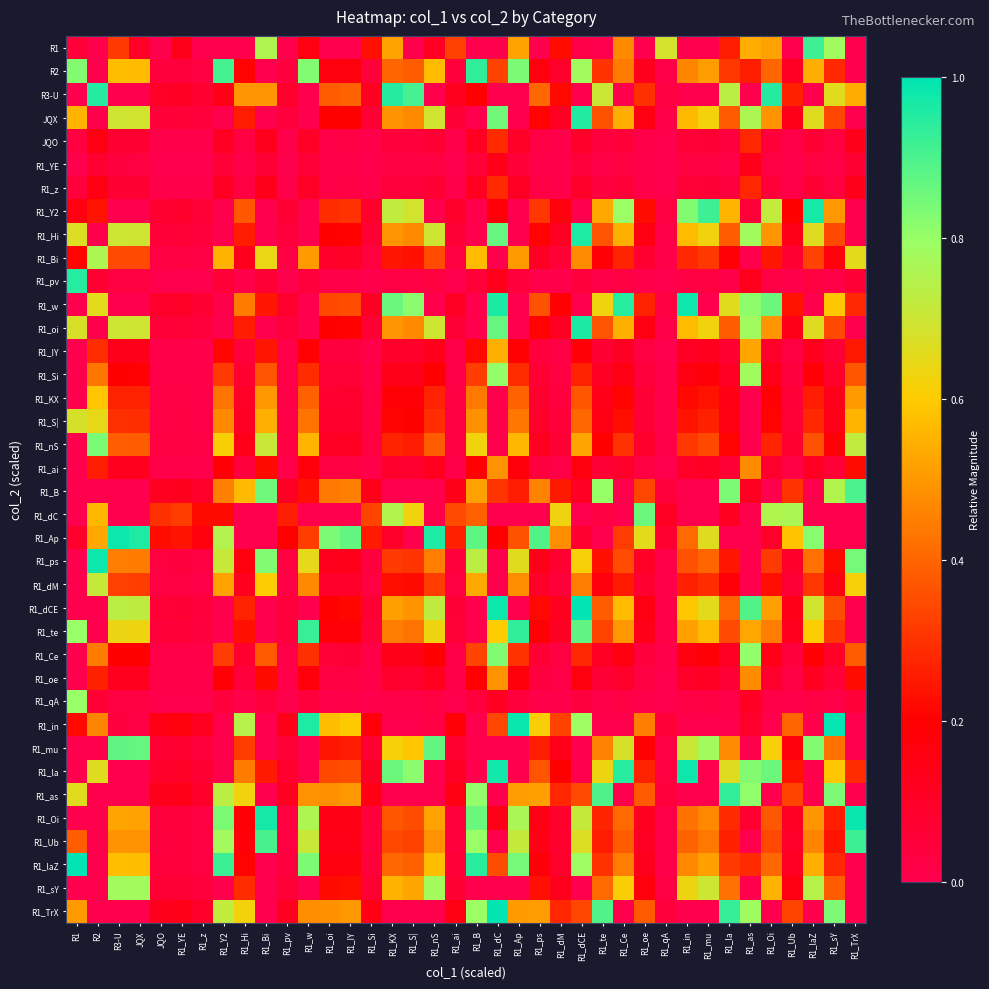

Reading right to left, what are all the values shown in this chart?

R1: R1_TrX=-0.5	R1_sY=0.8	R1_laZ=0.9	R1_Ub=-0.9	R1_Oi=0.5	R1_as=0.5	R1_la=0.3	R1_mu=-0.5	R1_in=-0.8	R1_qA=0.7	R1_oe=-0.2	R1_Ce=0.5	R1_te=-0.3	R1_dCE=0.0	R1_dM=0.2	R1_ps=-0.2	R1_Ap=0.5	R1_dC=-0.3	R1_B=-1.0	R1_ai=0.3	R1_nS=0.1	R1_S|=-0.3	R1_KX=0.5	R1_Si=0.2	R1_IY=-0.4	R1_oi=-0.6	R1_w=0.2	R1_pv=-0.3	R1_Bi=0.8	R1_Hi=-0.4	R1_Y2=-0.1	R1_z=-0.5	R1_YE=0.1	JQO=-0.0	JQX=0.1	R3-U=0.3	R2=-0.3	R1=0.1
R2: R1_TrX=-0.9	R1_sY=0.3	R1_laZ=0.5	R1_Ub=0.1	R1_Oi=0.4	R1_as=0.3	R1_la=0.3	R1_mu=0.5	R1_in=0.5	R1_qA=0.0	R1_oe=0.1	R1_Ce=0.4	R1_te=0.3	R1_dCE=0.8	R1_dM=0.1	R1_ps=0.2	R1_Ap=0.8	R1_dC=0.3	R1_B=0.9	R1_ai=0.1	R1_nS=0.6	R1_S|=0.4	R1_KX=0.4	R1_Si=0.0	R1_IY=0.2	R1_oi=0.2	R1_w=0.8	R1_pv=0.0	R1_Bi=-0.9	R1_Hi=0.2	R1_Y2=0.9	R1_z=0.0	R1_YE=0.0	JQO=0.0	JQX=0.6	R3-U=0.6	R2=-0.8	R1=0.8
R3-U: R1_TrX=0.5	R1_sY=0.7	R1_laZ=-0.7	R1_Ub=0.3	R1_Oi=1.0	R1_as=-0.7	R1_la=0.7	R1_mu=-0.8	R1_in=-0.9	R1_qA=0.0	R1_oe=0.3	R1_Ce=-1.0	R1_te=0.7	R1_dCE=-0.2	R1_dM=0.2	R1_ps=0.4	R1_Ap=-0.0	R1_dC=-0.5	R1_B=0.2	R1_ai=0.1	R1_nS=-0.7	R1_S|=0.9	R1_KX=1.0	R1_Si=0.1	R1_IY=0.4	R1_oi=0.4	R1_w=-0.0	R1_pv=0.1	R1_Bi=0.5	R1_Hi=0.5	R1_Y2=0.1	R1_z=0.1	R1_YE=0.1	JQO=0.1	JQX=-0.7	R3-U=-0.7	R2=1.0	R1=-0.2
JQX: R1_TrX=-0.7	R1_sY=0.3	R1_laZ=0.7	R1_Ub=0.1	R1_Oi=0.5	R1_as=0.8	R1_la=0.4	R1_mu=0.6	R1_in=0.6	R1_qA=0.0	R1_oe=0.2	R1_Ce=0.5	R1_te=0.4	R1_dCE=1.0	R1_dM=0.1	R1_ps=0.2	R1_Ap=-1.0	R1_dC=0.8	R1_B=-0.9	R1_ai=0.1	R1_nS=0.7	R1_S|=0.5	R1_KX=0.5	R1_Si=0.1	R1_IY=0.2	R1_oi=0.2	R1_w=-1.0	R1_pv=0.0	R1_Bi=-0.7	R1_Hi=0.3	R1_Y2=-0.9	R1_z=0.0	R1_YE=0.1	JQO=0.1	JQX=0.7	R3-U=0.7	R2=-0.5	R1=0.6
JQO: R1_TrX=0.1	R1_sY=0.0	R1_laZ=0.1	R1_Ub=0.0	R1_Oi=0.0	R1_as=0.3	R1_la=0.0	R1_mu=0.1	R1_in=0.1	R1_qA=0.0	R1_oe=0.0	R1_Ce=0.1	R1_te=0.0	R1_dCE=0.1	R1_dM=0.0	R1_ps=0.0	R1_Ap=0.1	R1_dC=0.3	R1_B=0.1	R1_ai=0.0	R1_nS=0.1	R1_S|=0.0	R1_KX=0.0	R1_Si=0.0	R1_IY=0.0	R1_oi=0.0	R1_w=0.1	R1_pv=0.0	R1_Bi=0.1	R1_Hi=0.0	R1_Y2=0.1	R1_z=0.0	R1_YE=0.0	JQO=0.0	JQX=0.1	R3-U=0.1	R2=0.2	R1=0.0
R1_YE: R1_TrX=0.1	R1_sY=0.0	R1_laZ=0.0	R1_Ub=0.0	R1_Oi=0.0	R1_as=0.1	R1_la=0.0	R1_mu=0.0	R1_in=0.0	R1_qA=0.0	R1_oe=0.0	R1_Ce=0.0	R1_te=0.0	R1_dCE=0.0	R1_dM=0.0	R1_ps=0.0	R1_Ap=0.1	R1_dC=0.1	R1_B=0.1	R1_ai=0.0	R1_nS=0.0	R1_S|=0.0	R1_KX=0.0	R1_Si=0.0	R1_IY=0.0	R1_oi=0.0	R1_w=0.1	R1_pv=0.0	R1_Bi=0.1	R1_Hi=0.0	R1_Y2=0.1	R1_z=0.0	R1_YE=0.0	JQO=0.0	JQX=0.0	R3-U=0.0	R2=0.1	R1=-1.0
R1_z: R1_TrX=0.1	R1_sY=0.0	R1_laZ=0.1	R1_Ub=0.0	R1_Oi=0.0	R1_as=0.3	R1_la=0.0	R1_mu=0.1	R1_in=0.1	R1_qA=0.0	R1_oe=0.0	R1_Ce=0.1	R1_te=0.0	R1_dCE=0.1	R1_dM=0.0	R1_ps=0.0	R1_Ap=0.1	R1_dC=0.3	R1_B=0.1	R1_ai=0.0	R1_nS=0.1	R1_S|=0.0	R1_KX=0.0	R1_Si=0.0	R1_IY=0.0	R1_oi=0.0	R1_w=0.1	R1_pv=0.0	R1_Bi=0.1	R1_Hi=0.0	R1_Y2=0.1	R1_z=0.0	R1_YE=0.0	JQO=0.0	JQX=0.1	R3-U=0.1	R2=0.2	R1=0.0
R1_Y2: R1_TrX=-0.1	R1_sY=0.5	R1_laZ=1.0	R1_Ub=0.2	R1_Oi=0.7	R1_as=0.1	R1_la=0.6	R1_mu=0.9	R1_in=0.8	R1_qA=0.0	R1_oe=0.2	R1_Ce=0.8	R1_te=0.5	R1_dCE=-0.6	R1_dM=0.2	R1_ps=0.3	R1_Ap=-0.5	R1_dC=0.2	R1_B=-0.3	R1_ai=0.1	R1_nS=-1.0	R1_S|=0.7	R1_KX=0.7	R1_Si=0.1	R1_IY=0.3	R1_oi=0.3	R1_w=-0.5	R1_pv=0.1	R1_Bi=-0.1	R1_Hi=0.4	R1_Y2=-0.4	R1_z=0.1	R1_YE=0.1	JQO=0.1	JQX=-1.0	R3-U=-1.0	R2=0.2	R1=0.2
R1_Hi: R1_TrX=-0.7	R1_sY=0.3	R1_laZ=0.7	R1_Ub=0.1	R1_Oi=0.5	R1_as=0.8	R1_la=0.4	R1_mu=0.6	R1_in=0.6	R1_qA=0.0	R1_oe=0.2	R1_Ce=0.5	R1_te=0.4	R1_dCE=1.0	R1_dM=0.1	R1_ps=0.2	R1_Ap=-1.0	R1_dC=0.9	R1_B=-0.9	R1_ai=0.1	R1_nS=0.7	R1_S|=0.5	R1_KX=0.5	R1_Si=0.1	R1_IY=0.2	R1_oi=0.2	R1_w=-1.0	R1_pv=0.0	R1_Bi=-0.7	R1_Hi=0.3	R1_Y2=-0.9	R1_z=0.0	R1_YE=0.1	JQO=0.1	JQX=0.7	R3-U=0.7	R2=-0.5	R1=0.7
R1_Bi: R1_TrX=0.7	R1_sY=0.2	R1_laZ=0.3	R1_Ub=0.1	R1_Oi=0.2	R1_as=-0.6	R1_la=0.2	R1_mu=0.3	R1_in=0.3	R1_qA=0.0	R1_oe=0.1	R1_Ce=0.3	R1_te=0.2	R1_dCE=0.5	R1_dM=0.1	R1_ps=0.1	R1_Ap=0.5	R1_dC=-0.6	R1_B=0.6	R1_ai=0.0	R1_nS=0.3	R1_S|=0.2	R1_KX=0.2	R1_Si=0.0	R1_IY=0.1	R1_oi=0.1	R1_w=0.5	R1_pv=0.0	R1_Bi=0.6	R1_Hi=0.1	R1_Y2=0.6	R1_z=0.0	R1_YE=0.0	JQO=0.0	JQX=0.3	R3-U=0.3	R2=0.8	R1=0.2
R1_pv: R1_TrX=0.1	R1_sY=0.0	R1_laZ=0.0	R1_Ub=0.0	R1_Oi=0.0	R1_as=0.1	R1_la=0.0	R1_mu=0.0	R1_in=0.0	R1_qA=0.0	R1_oe=0.0	R1_Ce=0.0	R1_te=0.0	R1_dCE=0.0	R1_dM=0.0	R1_ps=0.0	R1_Ap=0.0	R1_dC=0.1	R1_B=0.1	R1_ai=0.0	R1_nS=0.0	R1_S|=0.0	R1_KX=0.0	R1_Si=0.0	R1_IY=0.0	R1_oi=0.0	R1_w=0.0	R1_pv=0.0	R1_Bi=0.1	R1_Hi=0.0	R1_Y2=0.1	R1_z=0.0	R1_YE=0.0	JQO=0.0	JQX=0.0	R3-U=0.0	R2=0.1	R1=0.9
R1_w: R1_TrX=0.3	R1_sY=0.6	R1_laZ=-0.9	R1_Ub=0.2	R1_Oi=0.9	R1_as=0.8	R1_la=0.7	R1_mu=-0.9	R1_in=1.0	R1_qA=0.0	R1_oe=0.3	R1_Ce=0.9	R1_te=0.6	R1_dCE=-0.3	R1_dM=0.2	R1_ps=0.4	R1_Ap=-0.2	R1_dC=1.0	R1_B=-0.0	R1_ai=0.1	R1_nS=-0.8	R1_S|=0.8	R1_KX=0.9	R1_Si=0.1	R1_IY=0.4	R1_oi=0.3	R1_w=-0.2	R1_pv=0.1	R1_Bi=0.2	R1_Hi=0.4	R1_Y2=-0.1	R1_z=0.1	R1_YE=0.1	JQO=0.1	JQX=-0.8	R3-U=-0.8	R2=0.7	R1=-0.2
R1_oi: R1_TrX=-0.7	R1_sY=0.3	R1_laZ=0.7	R1_Ub=0.1	R1_Oi=0.5	R1_as=0.8	R1_la=0.4	R1_mu=0.6	R1_in=0.6	R1_qA=0.0	R1_oe=0.2	R1_Ce=0.5	R1_te=0.4	R1_dCE=1.0	R1_dM=0.1	R1_ps=0.2	R1_Ap=-1.0	R1_dC=0.9	R1_B=-0.9	R1_ai=0.1	R1_nS=0.7	R1_S|=0.5	R1_KX=0.5	R1_Si=0.1	R1_IY=0.2	R1_oi=0.2	R1_w=-1.0	R1_pv=0.0	R1_Bi=-0.7	R1_Hi=0.3	R1_Y2=-0.9	R1_z=0.0	R1_YE=0.1	JQO=0.1	JQX=0.7	R3-U=0.7	R2=-0.5	R1=0.7
R1_IY: R1_TrX=0.2	R1_sY=0.1	R1_laZ=0.1	R1_Ub=0.0	R1_Oi=0.1	R1_as=0.5	R1_la=0.1	R1_mu=0.1	R1_in=0.1	R1_qA=0.0	R1_oe=0.0	R1_Ce=0.1	R1_te=0.1	R1_dCE=0.2	R1_dM=0.0	R1_ps=0.0	R1_Ap=0.2	R1_dC=0.5	R1_B=0.2	R1_ai=0.0	R1_nS=0.1	R1_S|=0.1	R1_KX=0.1	R1_Si=0.0	R1_IY=0.0	R1_oi=0.0	R1_w=0.2	R1_pv=0.0	R1_Bi=0.2	R1_Hi=0.0	R1_Y2=0.2	R1_z=0.0	R1_YE=0.0	JQO=0.0	JQX=0.1	R3-U=0.1	R2=0.3	R1=-0.1
R1_Si: R1_TrX=0.4	R1_sY=0.1	R1_laZ=0.2	R1_Ub=0.0	R1_Oi=0.1	R1_as=0.8	R1_la=0.1	R1_mu=0.2	R1_in=0.2	R1_qA=0.0	R1_oe=0.0	R1_Ce=0.2	R1_te=0.1	R1_dCE=0.3	R1_dM=0.0	R1_ps=0.1	R1_Ap=0.3	R1_dC=0.8	R1_B=0.3	R1_ai=0.0	R1_nS=0.2	R1_S|=0.1	R1_KX=0.1	R1_Si=0.0	R1_IY=0.1	R1_oi=0.1	R1_w=0.3	R1_pv=0.0	R1_Bi=0.4	R1_Hi=0.1	R1_Y2=0.3	R1_z=0.0	R1_YE=0.0	JQO=0.0	JQX=0.2	R3-U=0.2	R2=0.4	R1=-0.2
R1_KX: R1_TrX=0.5	R1_sY=0.1	R1_laZ=0.3	R1_Ub=0.1	R1_Oi=0.2	R1_as=-0.9	R1_la=0.1	R1_mu=0.2	R1_in=0.2	R1_qA=0.0	R1_oe=0.1	R1_Ce=0.2	R1_te=0.1	R1_dCE=0.4	R1_dM=0.0	R1_ps=0.1	R1_Ap=0.4	R1_dC=-0.9	R1_B=0.4	R1_ai=0.0	R1_nS=0.3	R1_S|=0.2	R1_KX=0.2	R1_Si=0.0	R1_IY=0.1	R1_oi=0.1	R1_w=0.4	R1_pv=0.0	R1_Bi=0.5	R1_Hi=0.1	R1_Y2=0.4	R1_z=0.0	R1_YE=0.0	JQO=0.0	JQX=0.3	R3-U=0.3	R2=0.6	R1=-0.1
R1_S|: R1_TrX=0.6	R1_sY=0.1	R1_laZ=0.3	R1_Ub=0.1	R1_Oi=0.2	R1_as=-0.8	R1_la=0.2	R1_mu=0.3	R1_in=0.2	R1_qA=0.0	R1_oe=0.1	R1_Ce=0.2	R1_te=0.2	R1_dCE=0.4	R1_dM=0.0	R1_ps=0.1	R1_Ap=0.4	R1_dC=-0.8	R1_B=0.5	R1_ai=0.0	R1_nS=0.3	R1_S|=0.2	R1_KX=0.2	R1_Si=0.0	R1_IY=0.1	R1_oi=0.1	R1_w=0.4	R1_pv=0.0	R1_Bi=0.5	R1_Hi=0.1	R1_Y2=0.5	R1_z=0.0	R1_YE=0.0	JQO=0.0	JQX=0.3	R3-U=0.3	R2=0.6	R1=0.7
R1_nS: R1_TrX=0.7	R1_sY=0.2	R1_laZ=0.4	R1_Ub=0.1	R1_Oi=0.3	R1_as=-0.5	R1_la=0.2	R1_mu=0.3	R1_in=0.3	R1_qA=0.0	R1_oe=0.1	R1_Ce=0.3	R1_te=0.2	R1_dCE=0.5	R1_dM=0.1	R1_ps=0.1	R1_Ap=0.6	R1_dC=-0.4	R1_B=0.6	R1_ai=0.0	R1_nS=0.4	R1_S|=0.3	R1_KX=0.3	R1_Si=0.0	R1_IY=0.1	R1_oi=0.1	R1_w=0.6	R1_pv=0.0	R1_Bi=0.7	R1_Hi=0.1	R1_Y2=0.6	R1_z=0.0	R1_YE=0.0	JQO=0.0	JQX=0.4	R3-U=0.4	R2=0.8	R1=-0.7
R1_ai: R1_TrX=0.2	R1_sY=0.1	R1_laZ=0.1	R1_Ub=0.0	R1_Oi=0.1	R1_as=0.5	R1_la=0.1	R1_mu=0.1	R1_in=0.1	R1_qA=0.0	R1_oe=0.0	R1_Ce=0.1	R1_te=0.1	R1_dCE=0.2	R1_dM=0.0	R1_ps=0.0	R1_Ap=0.2	R1_dC=0.5	R1_B=0.2	R1_ai=0.0	R1_nS=0.1	R1_S|=0.1	R1_KX=0.1	R1_Si=0.0	R1_IY=0.0	R1_oi=0.0	R1_w=0.2	R1_pv=0.0	R1_Bi=0.2	R1_Hi=0.0	R1_Y2=0.2	R1_z=0.0	R1_YE=0.0	JQO=0.0	JQX=0.1	R3-U=0.1	R2=0.3	R1=-0.5
R1_B: R1_TrX=0.9	R1_sY=0.8	R1_laZ=-0.5	R1_Ub=0.3	R1_Oi=-0.9	R1_as=0.1	R1_la=0.8	R1_mu=-0.6	R1_in=-0.8	R1_qA=0.0	R1_oe=0.3	R1_Ce=-0.8	R1_te=0.8	R1_dCE=0.1	R1_dM=0.2	R1_ps=0.5	R1_Ap=0.3	R1_dC=0.3	R1_B=0.5	R1_ai=0.1	R1_nS=-0.5	R1_S|=-1.0	R1_KX=-0.9	R1_Si=0.1	R1_IY=0.4	R1_oi=0.4	R1_w=0.2	R1_pv=0.1	R1_Bi=0.9	R1_Hi=0.6	R1_Y2=0.5	R1_z=0.1	R1_YE=0.1	JQO=0.1	JQX=-0.5	R3-U=-0.5	R2=-0.6	R1=-0.5
R1_dC: R1_TrX=-0.6	R1_sY=-0.1	R1_laZ=-0.3	R1_Ub=0.8	R1_Oi=0.8	R1_as=-0.5	R1_la=0.1	R1_mu=-0.5	R1_in=-0.9	R1_qA=0.1	R1_oe=0.9	R1_Ce=-1.0	R1_te=0.0	R1_dCE=-0.7	R1_dM=0.6	R1_ps=-0.8	R1_Ap=-0.3	R1_dC=-0.0	R1_B=0.4	R1_ai=0.3	R1_nS=-0.1	R1_S|=0.6	R1_KX=0.8	R1_Si=0.3	R1_IY=-0.9	R1_oi=-0.9	R1_w=-0.3	R1_pv=0.3	R1_Bi=-0.8	R1_Hi=-0.6	R1_Y2=0.2	R1_z=0.2	R1_YE=0.3	JQO=0.3	JQX=-0.1	R3-U=-0.1	R2=0.6	R1=-0.5
R1_Ap: R1_TrX=-0.4	R1_sY=-0.6	R1_laZ=0.8	R1_Ub=0.6	R1_Oi=0.1	R1_as=-0.2	R1_la=-0.4	R1_mu=0.7	R1_in=0.4	R1_qA=0.1	R1_oe=0.7	R1_Ce=0.3	R1_te=-0.5	R1_dCE=0.1	R1_dM=0.5	R1_ps=0.9	R1_Ap=0.4	R1_dC=0.2	R1_B=0.9	R1_ai=0.3	R1_nS=1.0	R1_S|=0.0	R1_KX=0.1	R1_Si=0.3	R1_IY=0.9	R1_oi=0.8	R1_w=0.3	R1_pv=0.2	R1_Bi=-0.5	R1_Hi=-0.9	R1_Y2=0.7	R1_z=0.2	R1_YE=0.2	JQO=0.2	JQX=1.0	R3-U=1.0	R2=0.5	R1=0.1
R1_ps: R1_TrX=0.8	R1_sY=0.2	R1_laZ=0.4	R1_Ub=0.1	R1_Oi=0.3	R1_as=-0.2	R1_la=0.2	R1_mu=0.4	R1_in=0.4	R1_qA=0.0	R1_oe=0.1	R1_Ce=0.3	R1_te=0.2	R1_dCE=0.6	R1_dM=0.1	R1_ps=0.1	R1_Ap=0.7	R1_dC=-0.2	R1_B=0.7	R1_ai=0.0	R1_nS=0.4	R1_S|=0.3	R1_KX=0.3	R1_Si=0.0	R1_IY=0.1	R1_oi=0.1	R1_w=0.7	R1_pv=0.0	R1_Bi=0.8	R1_Hi=0.2	R1_Y2=0.7	R1_z=0.0	R1_YE=0.0	JQO=0.0	JQX=0.4	R3-U=0.4	R2=1.0	R1=-0.8
R1_dM: R1_TrX=0.6	R1_sY=0.2	R1_laZ=0.3	R1_Ub=0.1	R1_Oi=0.2	R1_as=-0.7	R1_la=0.2	R1_mu=0.3	R1_in=0.3	R1_qA=0.0	R1_oe=0.1	R1_Ce=0.3	R1_te=0.2	R1_dCE=0.4	R1_dM=0.1	R1_ps=0.1	R1_Ap=0.5	R1_dC=-0.7	R1_B=0.5	R1_ai=0.0	R1_nS=0.3	R1_S|=0.2	R1_KX=0.2	R1_Si=0.0	R1_IY=0.1	R1_oi=0.1	R1_w=0.5	R1_pv=0.0	R1_Bi=0.6	R1_Hi=0.1	R1_Y2=0.5	R1_z=0.0	R1_YE=0.0	JQO=0.0	JQX=0.3	R3-U=0.3	R2=0.7	R1=-0.4
R1_dCE: R1_TrX=-0.6	R1_sY=0.4	R1_laZ=0.7	R1_Ub=0.1	R1_Oi=0.5	R1_as=0.9	R1_la=0.4	R1_mu=0.7	R1_in=0.6	R1_qA=0.0	R1_oe=0.2	R1_Ce=0.6	R1_te=0.4	R1_dCE=1.0	R1_dM=0.1	R1_ps=0.2	R1_Ap=-0.9	R1_dC=1.0	R1_B=-0.8	R1_ai=0.1	R1_nS=0.7	R1_S|=0.5	R1_KX=0.5	R1_Si=0.1	R1_IY=0.2	R1_oi=0.2	R1_w=-0.9	R1_pv=0.0	R1_Bi=-0.7	R1_Hi=0.3	R1_Y2=-0.8	R1_z=0.0	R1_YE=0.1	JQO=0.1	JQX=0.7	R3-U=0.7	R2=-0.4	R1=-0.5
R1_te: R1_TrX=-0.8	R1_sY=0.3	R1_laZ=0.6	R1_Ub=0.1	R1_Oi=0.4	R1_as=0.5	R1_la=0.3	R1_mu=0.6	R1_in=0.5	R1_qA=0.0	R1_oe=0.1	R1_Ce=0.5	R1_te=0.3	R1_dCE=0.9	R1_dM=0.1	R1_ps=0.2	R1_Ap=0.9	R1_dC=0.6	R1_B=-1.0	R1_ai=0.1	R1_nS=0.6	R1_S|=0.4	R1_KX=0.4	R1_Si=0.1	R1_IY=0.2	R1_oi=0.2	R1_w=0.9	R1_pv=0.0	R1_Bi=-0.8	R1_Hi=0.2	R1_Y2=-1.0	R1_z=0.0	R1_YE=0.1	JQO=0.0	JQX=0.6	R3-U=0.6	R2=-0.6	R1=0.8
R1_Ce: R1_TrX=0.4	R1_sY=0.1	R1_laZ=0.2	R1_Ub=0.0	R1_Oi=0.1	R1_as=0.8	R1_la=0.1	R1_mu=0.2	R1_in=0.2	R1_qA=0.0	R1_oe=0.0	R1_Ce=0.2	R1_te=0.1	R1_dCE=0.3	R1_dM=0.0	R1_ps=0.1	R1_Ap=0.3	R1_dC=0.8	R1_B=0.3	R1_ai=0.0	R1_nS=0.2	R1_S|=0.1	R1_KX=0.1	R1_Si=0.0	R1_IY=0.1	R1_oi=0.1	R1_w=0.3	R1_pv=0.0	R1_Bi=0.4	R1_Hi=0.1	R1_Y2=0.3	R1_z=0.0	R1_YE=0.0	JQO=0.0	JQX=0.2	R3-U=0.2	R2=0.4	R1=-0.0
R1_oe: R1_TrX=0.2	R1_sY=0.1	R1_laZ=0.1	R1_Ub=0.0	R1_Oi=0.1	R1_as=0.5	R1_la=0.1	R1_mu=0.1	R1_in=0.1	R1_qA=0.0	R1_oe=0.0	R1_Ce=0.1	R1_te=0.1	R1_dCE=0.2	R1_dM=0.0	R1_ps=0.0	R1_Ap=0.2	R1_dC=0.5	R1_B=0.2	R1_ai=0.0	R1_nS=0.1	R1_S|=0.1	R1_KX=0.1	R1_Si=0.0	R1_IY=0.0	R1_oi=0.0	R1_w=0.2	R1_pv=0.0	R1_Bi=0.2	R1_Hi=0.0	R1_Y2=0.2	R1_z=0.0	R1_YE=0.0	JQO=0.0	JQX=0.1	R3-U=0.1	R2=0.3	R1=-0.5
R1_qA: R1_TrX=0.1	R1_sY=0.0	R1_laZ=0.0	R1_Ub=0.0	R1_Oi=0.0	R1_as=0.1	R1_la=0.0	R1_mu=0.0	R1_in=0.0	R1_qA=0.0	R1_oe=0.0	R1_Ce=0.0	R1_te=0.0	R1_dCE=0.0	R1_dM=0.0	R1_ps=0.0	R1_Ap=0.0	R1_dC=0.1	R1_B=0.0	R1_ai=0.0	R1_nS=0.0	R1_S|=0.0	R1_KX=0.0	R1_Si=0.0	R1_IY=0.0	R1_oi=0.0	R1_w=0.0	R1_pv=0.0	R1_Bi=0.0	R1_Hi=0.0	R1_Y2=0.0	R1_z=0.0	R1_YE=0.0	JQO=0.0	JQX=0.0	R3-U=0.0	R2=0.1	R1=0.8
R1_in: R1_TrX=-0.2	R1_sY=1.0	R1_laZ=-0.1	R1_Ub=0.4	R1_Oi=-0.6	R1_as=0.1	R1_la=-0.9	R1_mu=-0.2	R1_in=-0.4	R1_qA=0.1	R1_oe=0.4	R1_Ce=-0.4	R1_te=-0.9	R1_dCE=0.8	R1_dM=0.3	R1_ps=0.6	R1_Ap=1.0	R1_dC=0.3	R1_B=-0.7	R1_ai=0.2	R1_nS=0.0	R1_S|=-0.6	R1_KX=-0.6	R1_Si=0.2	R1_IY=0.6	R1_oi=0.6	R1_w=1.0	R1_pv=0.1	R1_Bi=-0.2	R1_Hi=0.7	R1_Y2=-0.8	R1_z=0.1	R1_YE=0.2	JQO=0.2	JQX=0.0	R3-U=0.0	R2=0.5	R1=0.2
R1_mu: R1_TrX=-0.4	R1_sY=0.4	R1_laZ=0.8	R1_Ub=0.2	R1_Oi=0.6	R1_as=-0.5	R1_la=0.5	R1_mu=0.8	R1_in=0.7	R1_qA=0.0	R1_oe=0.2	R1_Ce=0.7	R1_te=0.5	R1_dCE=-0.8	R1_dM=0.1	R1_ps=0.3	R1_Ap=-0.7	R1_dC=-0.4	R1_B=-0.6	R1_ai=0.1	R1_nS=0.9	R1_S|=0.6	R1_KX=0.6	R1_Si=0.1	R1_IY=0.3	R1_oi=0.2	R1_w=-0.7	R1_pv=0.1	R1_Bi=-0.4	R1_Hi=0.3	R1_Y2=-0.6	R1_z=0.0	R1_YE=0.1	JQO=0.1	JQX=0.9	R3-U=0.9	R2=-0.1	R1=-0.3
R1_la: R1_TrX=0.3	R1_sY=0.6	R1_laZ=-0.9	R1_Ub=0.2	R1_Oi=0.9	R1_as=0.8	R1_la=0.7	R1_mu=-0.9	R1_in=1.0	R1_qA=0.0	R1_oe=0.3	R1_Ce=0.9	R1_te=0.6	R1_dCE=-0.3	R1_dM=0.2	R1_ps=0.4	R1_Ap=-0.2	R1_dC=1.0	R1_B=-0.0	R1_ai=0.1	R1_nS=-0.8	R1_S|=0.8	R1_KX=0.9	R1_Si=0.1	R1_IY=0.4	R1_oi=0.3	R1_w=-0.2	R1_pv=0.1	R1_Bi=0.3	R1_Hi=0.4	R1_Y2=-0.1	R1_z=0.1	R1_YE=0.1	JQO=0.1	JQX=-0.8	R3-U=-0.8	R2=0.7	R1=-0.1
R1_as: R1_TrX=-0.8	R1_sY=0.8	R1_laZ=-0.4	R1_Ub=0.3	R1_Oi=-0.8	R1_as=0.8	R1_la=0.9	R1_mu=-0.5	R1_in=-0.6	R1_qA=0.0	R1_oe=0.4	R1_Ce=-0.7	R1_te=0.9	R1_dCE=0.3	R1_dM=0.3	R1_ps=0.5	R1_Ap=0.5	R1_dC=-1.0	R1_B=0.8	R1_ai=0.2	R1_nS=-0.3	R1_S|=-0.9	R1_KX=-0.8	R1_Si=0.1	R1_IY=0.5	R1_oi=0.5	R1_w=0.5	R1_pv=0.1	R1_Bi=-0.8	R1_Hi=0.6	R1_Y2=0.7	R1_z=0.1	R1_YE=0.1	JQO=0.1	JQX=-0.3	R3-U=-0.3	R2=-0.2	R1=0.7
R1_Oi: R1_TrX=1.0	R1_sY=0.3	R1_laZ=0.5	R1_Ub=0.1	R1_Oi=0.4	R1_as=0.1	R1_la=0.3	R1_mu=0.5	R1_in=0.4	R1_qA=0.0	R1_oe=0.1	R1_Ce=0.4	R1_te=0.3	R1_dCE=0.7	R1_dM=0.1	R1_ps=0.2	R1_Ap=0.8	R1_dC=0.1	R1_B=0.9	R1_ai=0.0	R1_nS=0.5	R1_S|=0.4	R1_KX=0.4	R1_Si=0.0	R1_IY=0.2	R1_oi=0.1	R1_w=0.8	R1_pv=0.0	R1_Bi=1.0	R1_Hi=0.2	R1_Y2=0.8	R1_z=0.0	R1_YE=0.0	JQO=0.0	JQX=0.5	R3-U=0.5	R2=-0.9	R1=-0.6
R1_Ub: R1_TrX=0.9	R1_sY=0.2	R1_laZ=0.5	R1_Ub=0.1	R1_Oi=0.3	R1_as=-0.1	R1_la=0.3	R1_mu=0.4	R1_in=0.4	R1_qA=0.0	R1_oe=0.1	R1_Ce=0.4	R1_te=0.3	R1_dCE=0.7	R1_dM=0.1	R1_ps=0.1	R1_Ap=0.7	R1_dC=-0.0	R1_B=0.8	R1_ai=0.0	R1_nS=0.5	R1_S|=0.3	R1_KX=0.3	R1_Si=0.0	R1_IY=0.1	R1_oi=0.1	R1_w=0.7	R1_pv=0.0	R1_Bi=0.9	R1_Hi=0.2	R1_Y2=0.8	R1_z=0.0	R1_YE=0.0	JQO=0.0	JQX=0.5	R3-U=0.5	R2=-0.9	R1=0.4
R1_laZ: R1_TrX=-0.9	R1_sY=0.3	R1_laZ=0.5	R1_Ub=0.1	R1_Oi=0.4	R1_as=0.3	R1_la=0.3	R1_mu=0.5	R1_in=0.5	R1_qA=0.0	R1_oe=0.1	R1_Ce=0.4	R1_te=0.3	R1_dCE=0.8	R1_dM=0.1	R1_ps=0.2	R1_Ap=0.8	R1_dC=0.4	R1_B=0.9	R1_ai=0.1	R1_nS=0.6	R1_S|=0.4	R1_KX=0.4	R1_Si=0.0	R1_IY=0.2	R1_oi=0.2	R1_w=0.8	R1_pv=0.0	R1_Bi=-0.9	R1_Hi=0.2	R1_Y2=0.9	R1_z=0.0	R1_YE=0.0	JQO=0.0	JQX=0.6	R3-U=0.6	R2=-0.7	R1=1.0
R1_sY: R1_TrX=-0.5	R1_sY=0.4	R1_laZ=0.7	R1_Ub=0.2	R1_Oi=0.6	R1_as=-0.9	R1_la=0.4	R1_mu=0.7	R1_in=0.6	R1_qA=0.0	R1_oe=0.2	R1_Ce=0.6	R1_te=0.4	R1_dCE=-0.9	R1_dM=0.1	R1_ps=0.2	R1_Ap=-0.9	R1_dC=-0.8	R1_B=-0.7	R1_ai=0.1	R1_nS=0.8	R1_S|=0.5	R1_KX=0.6	R1_Si=0.1	R1_IY=0.2	R1_oi=0.2	R1_w=-0.9	R1_pv=0.1	R1_Bi=-0.6	R1_Hi=0.3	R1_Y2=-0.8	R1_z=0.0	R1_YE=0.1	JQO=0.1	JQX=0.8	R3-U=0.8	R2=-0.3	R1=-0.9
R1_TrX: R1_TrX=-0.8	R1_sY=0.8	R1_laZ=-0.4	R1_Ub=0.3	R1_Oi=-0.8	R1_as=0.8	R1_la=0.9	R1_mu=-0.5	R1_in=-0.6	R1_qA=0.0	R1_oe=0.4	R1_Ce=-0.7	R1_te=0.9	R1_dCE=0.3	R1_dM=0.3	R1_ps=0.5	R1_Ap=0.5	R1_dC=1.0	R1_B=0.8	R1_ai=0.2	R1_nS=-0.3	R1_S|=-0.9	R1_KX=-0.8	R1_Si=0.1	R1_IY=0.5	R1_oi=0.5	R1_w=0.5	R1_pv=0.1	R1_Bi=-0.8	R1_Hi=0.6	R1_Y2=0.7	R1_z=0.1	R1_YE=0.1	JQO=0.1	JQX=-0.3	R3-U=-0.3	R2=-0.3	R1=0.5